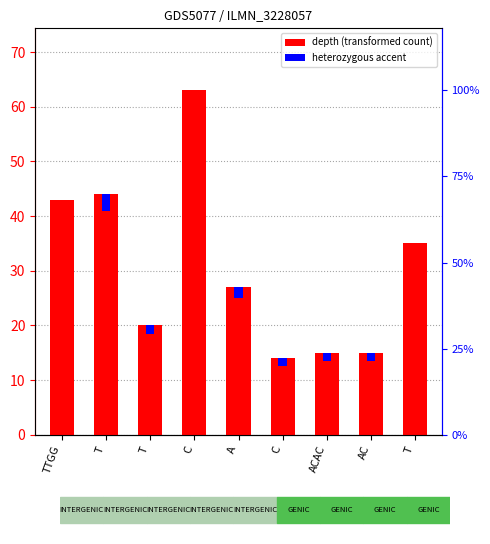

Are the bars grouped side by side (vs. stacked)?

No